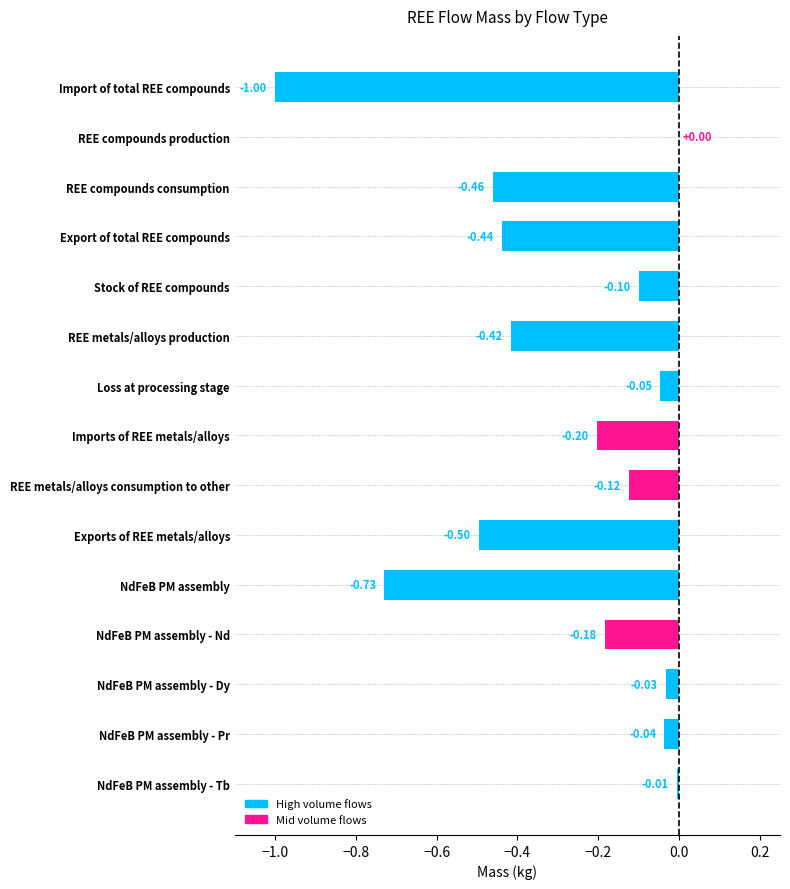

Which category has the highest value across all series?

REE compounds production